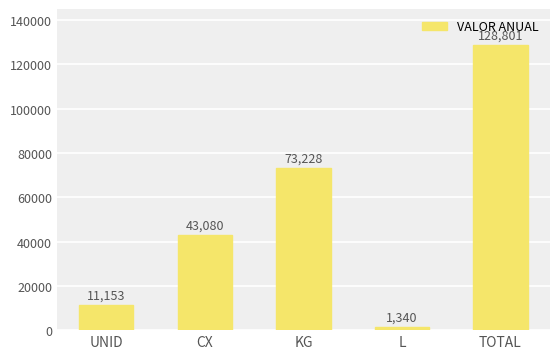

At which label is the value closest to 65070?

KG